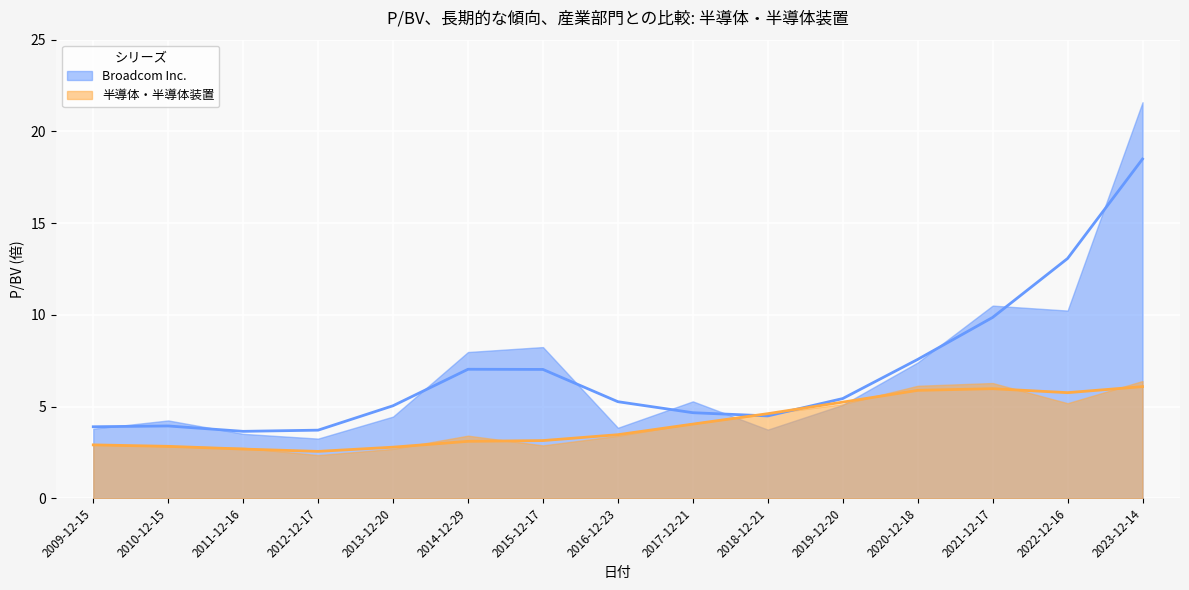

How many lines are shown in the chart?

2